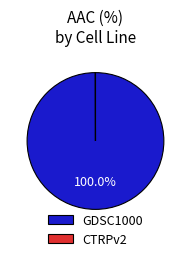

What is the largest slice in the pie chart?

GDSC1000